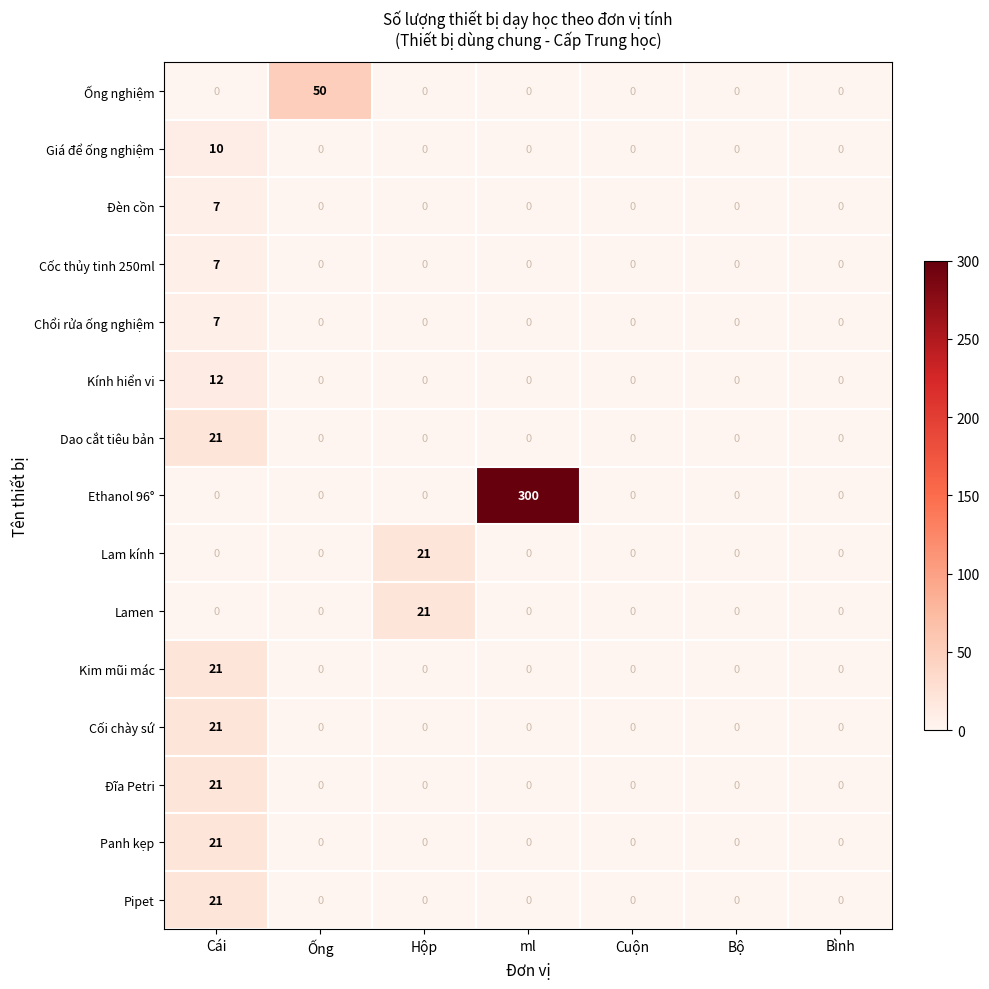

Which series has the largest range (max minus min)?

Ethanol 96°